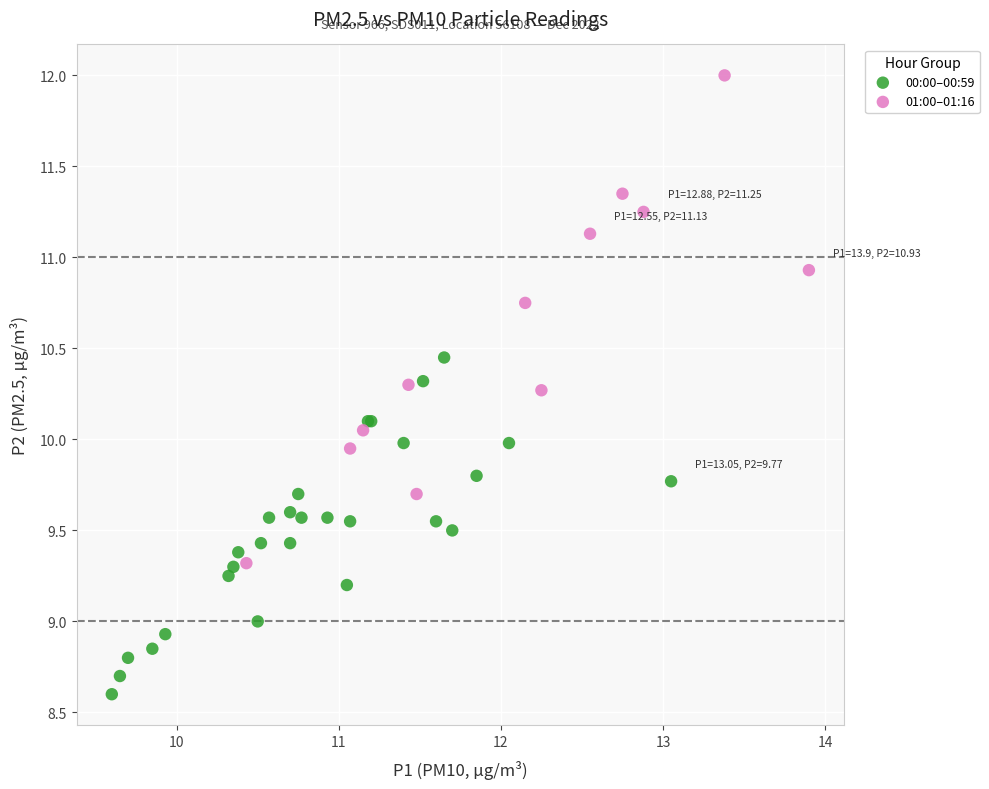

Which series reaches the minimum Y coordinate?

00:00–00:59